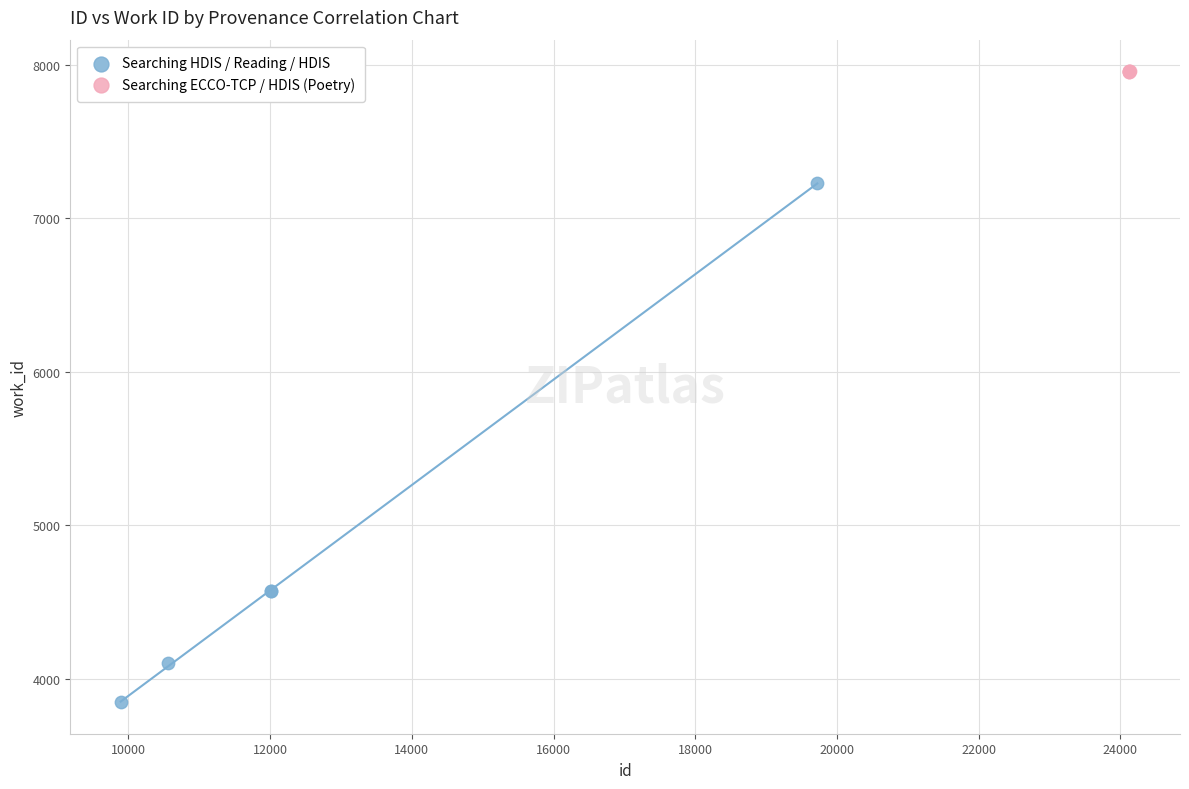

Which series contains the lowest Y value?

Searching HDIS / Reading / HDIS